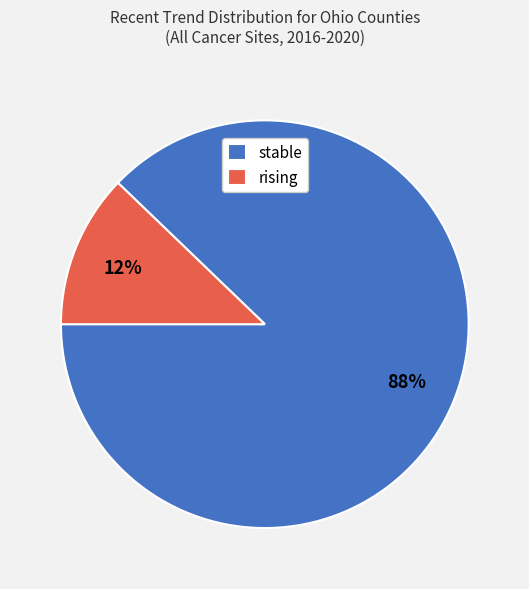

To the nearest percent, what is the difference between the rising and stable slice percentages?

76%